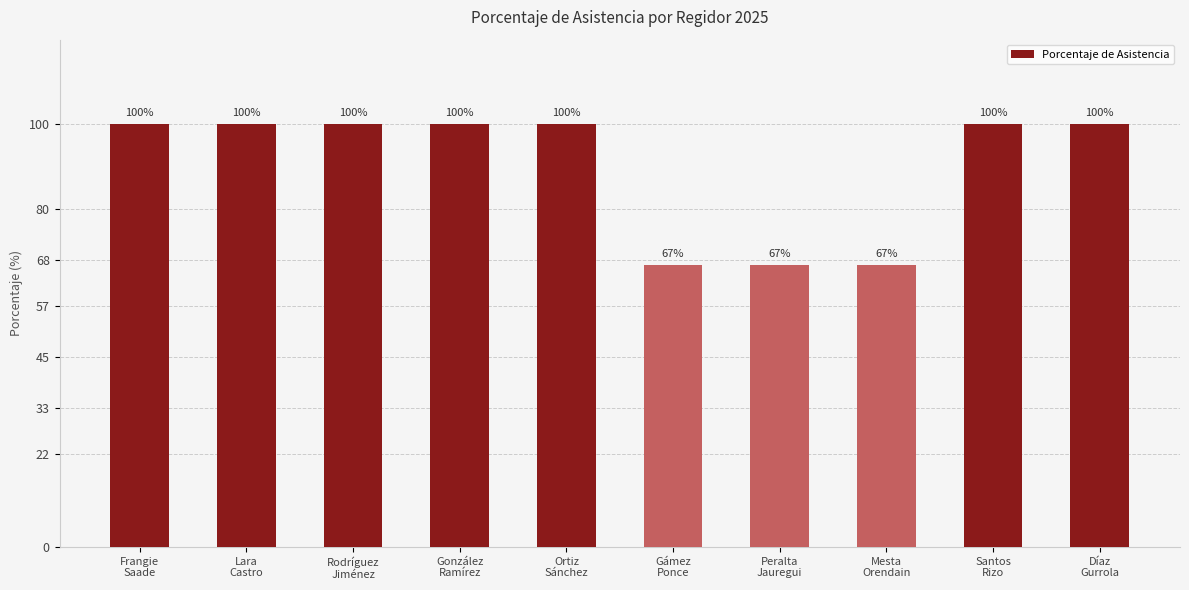

What is the ratio of the value at Lara
Castro to the value at Rodríguez
Jiménez?

1.0